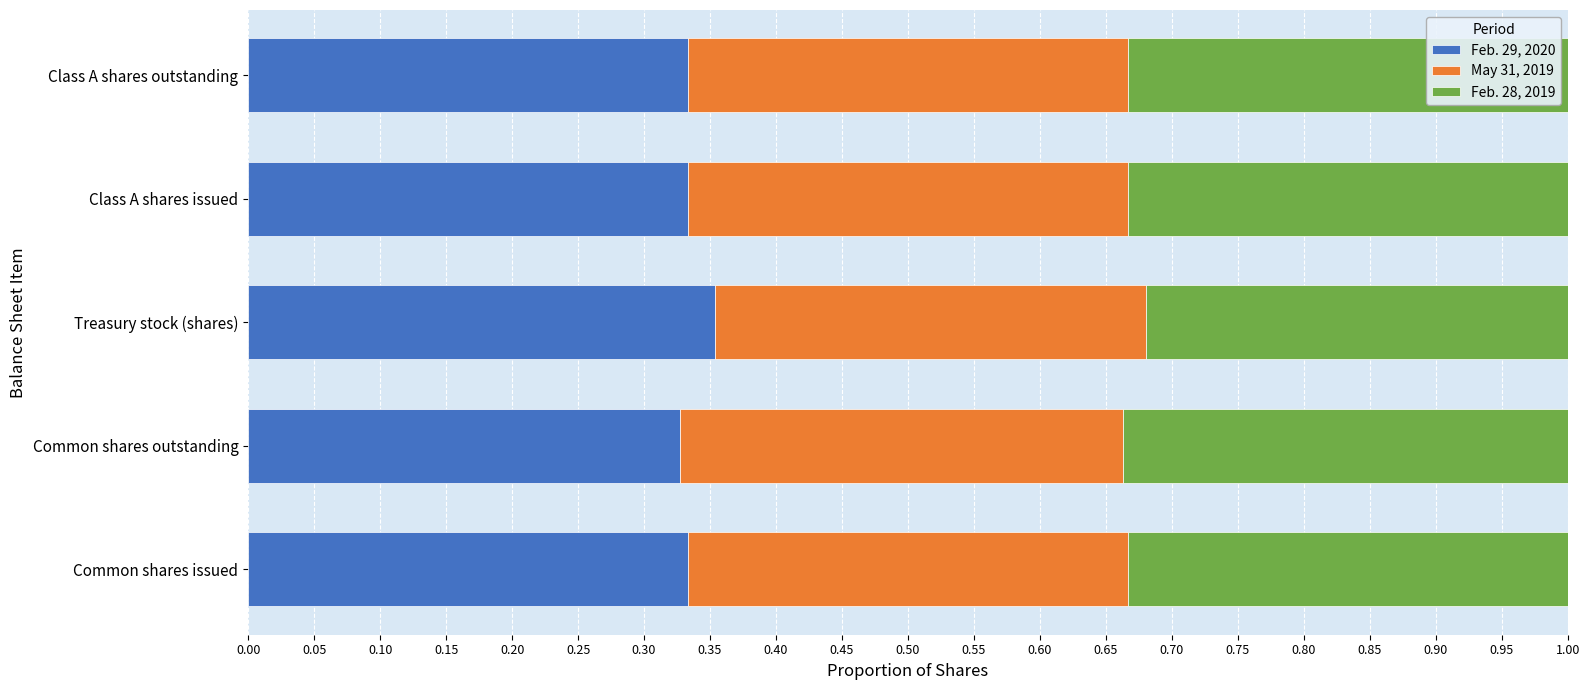

What is the sum of the Feb. 29, 2020 values at Class A shares issued and Common shares issued?

0.7